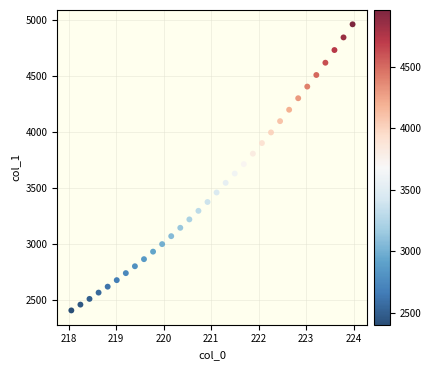

What is the range of X values (max minus min)?

5.9